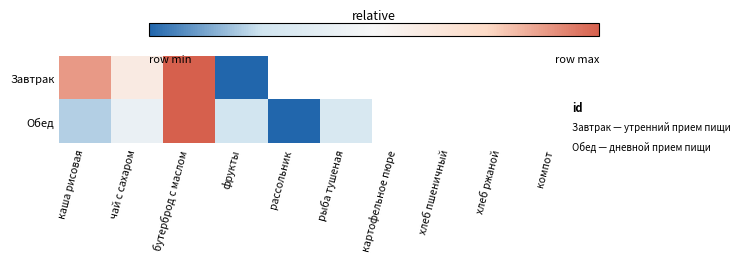

What is the difference between the maximum and minimum values in the Обед series?

1.0